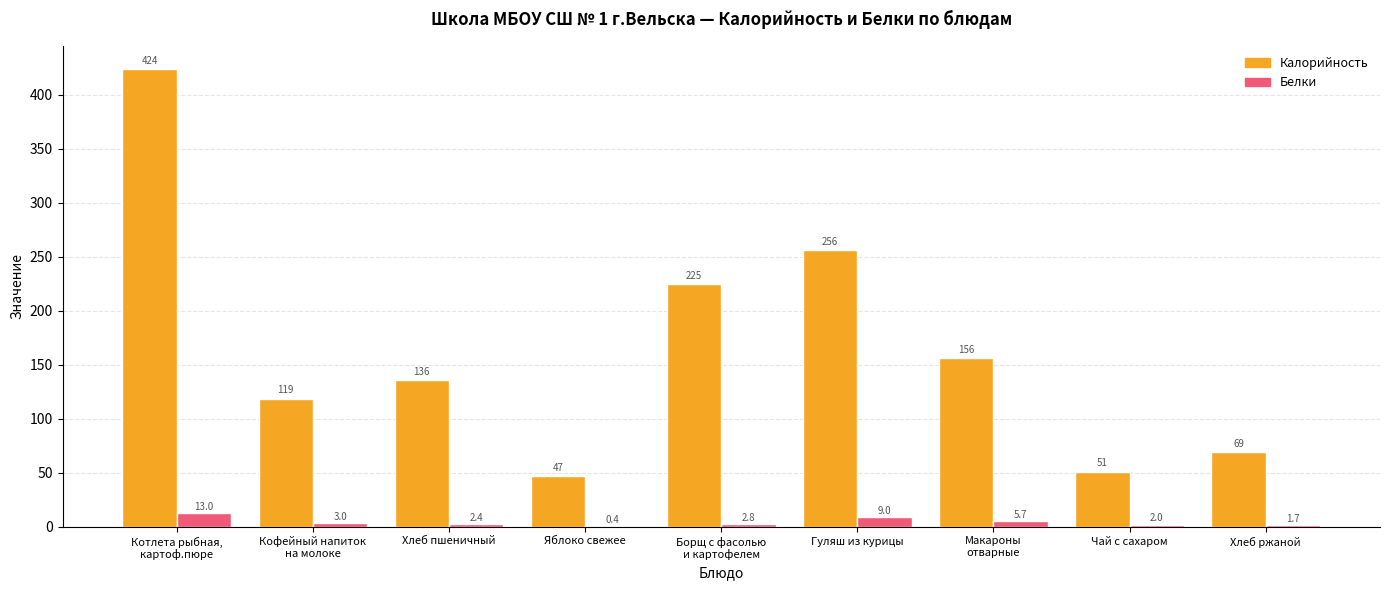

How many groups of bars are there?

9